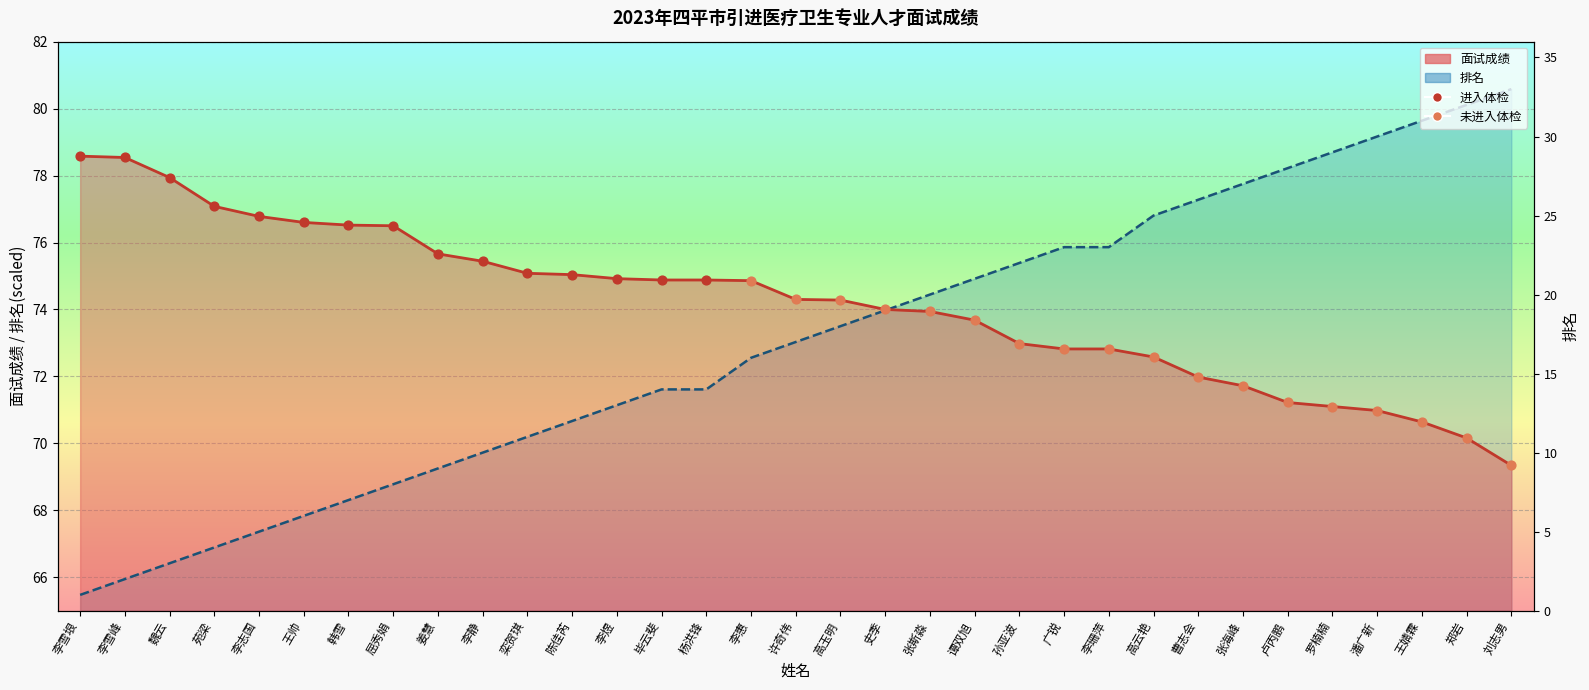

Which series contains the highest Y value?

排名